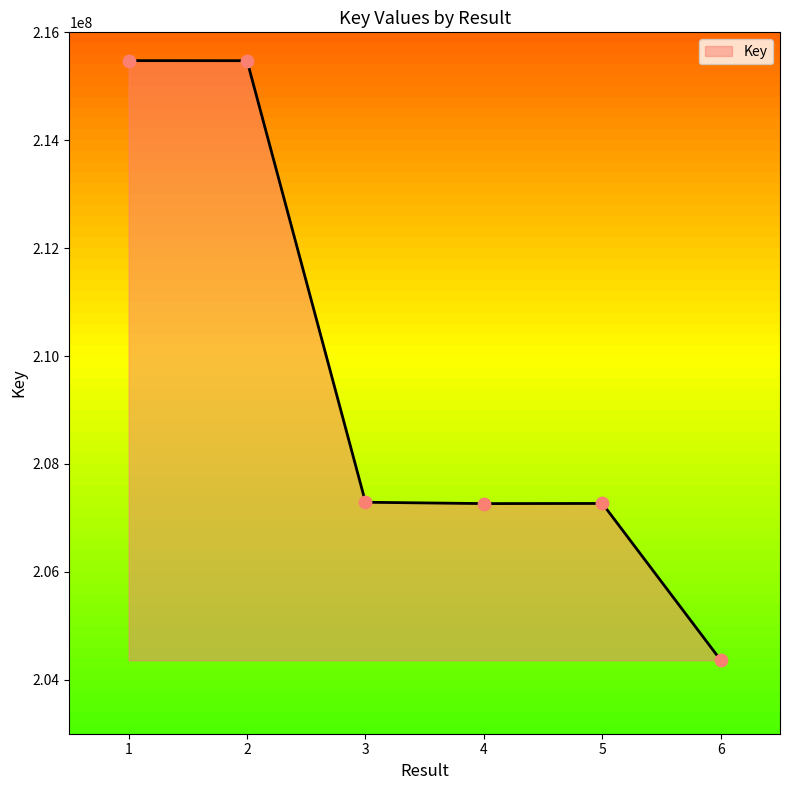

Between 4 and 2, which is larger?

2